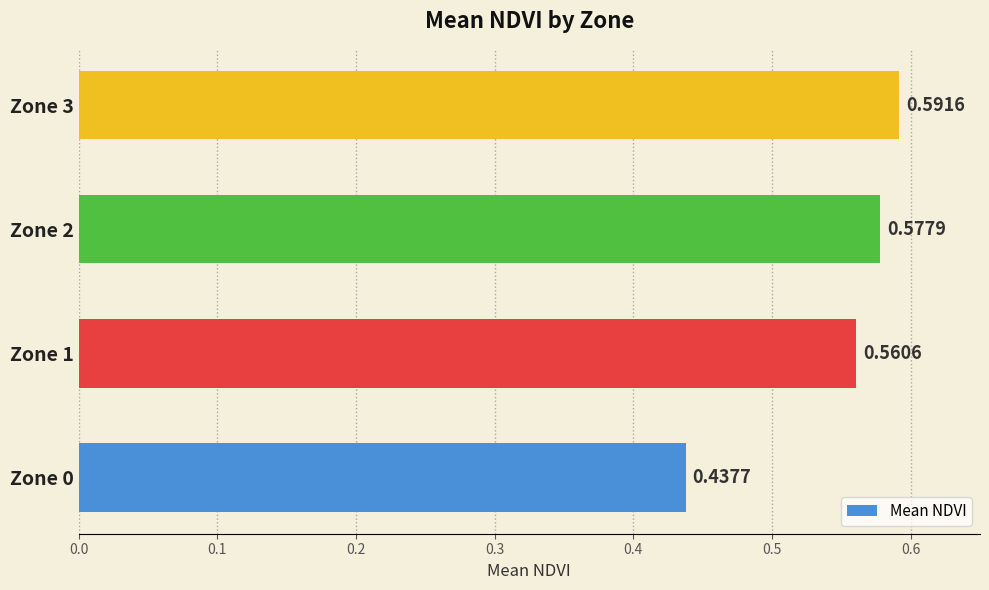

Rank the categories by value from lowest to highest.

Zone 0, Zone 1, Zone 2, Zone 3